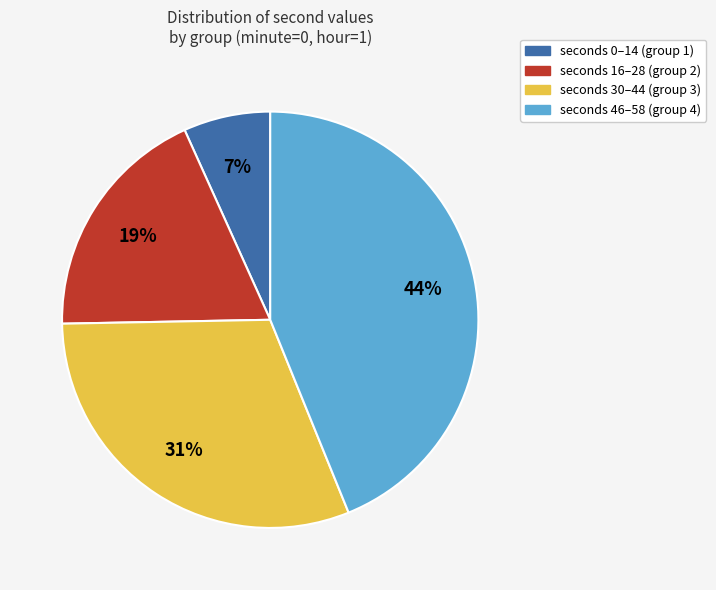

To the nearest percent, what is the difference between the seconds 0–14 (group 1) and seconds 30–44 (group 3) slice percentages?

24%